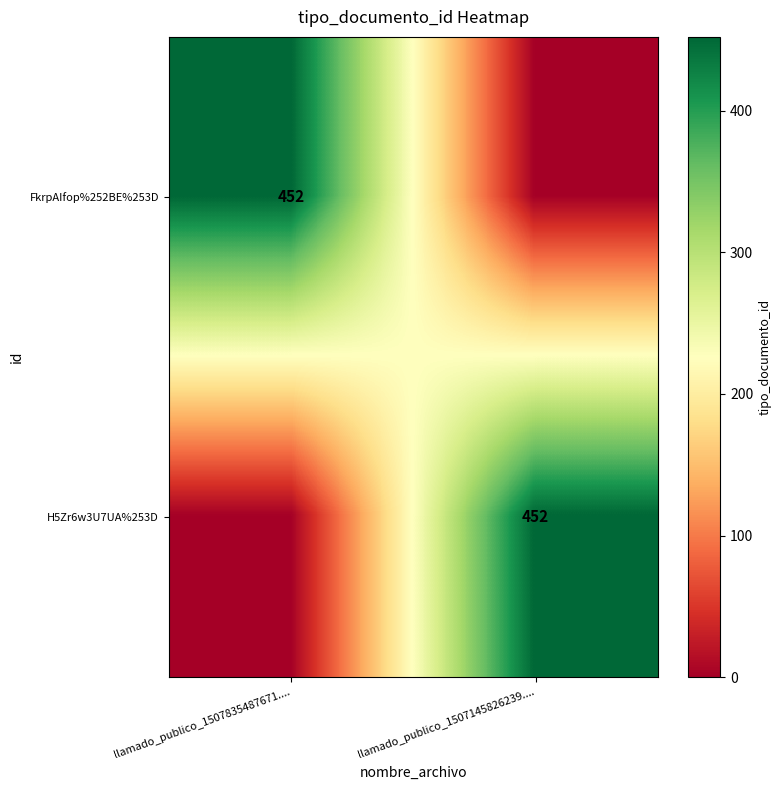

The FkrpAIfop%252BE%253D series shows 452 at llamado_publico_1507835487671..... True or false?

True